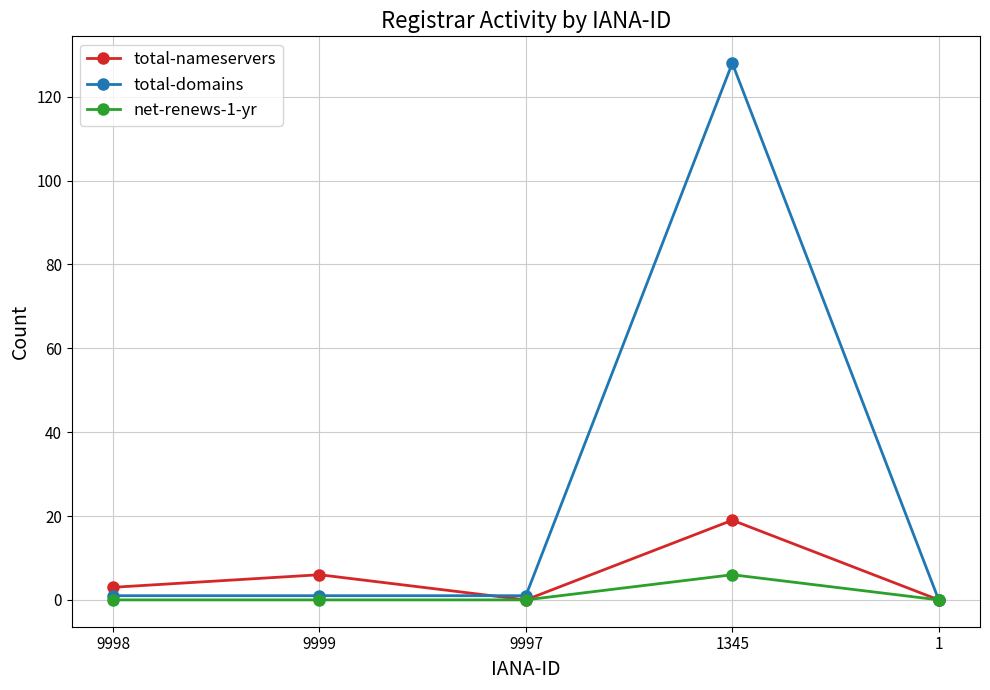

In total-nameservers, how many points are lower than both neighbors (excluding endpoints)?

1